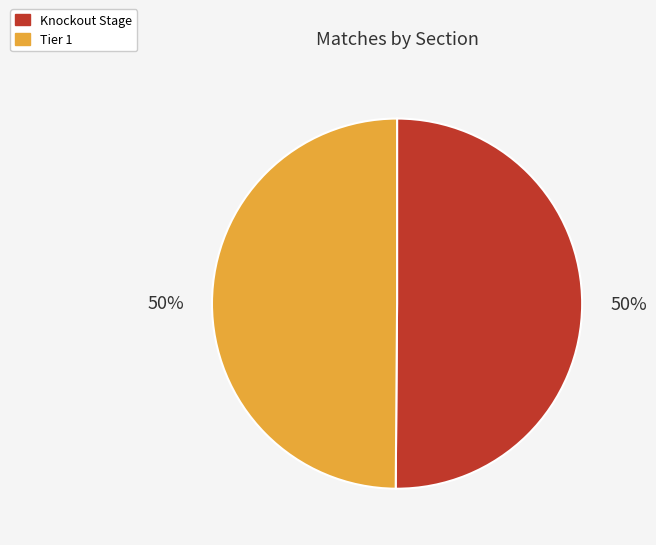

Combined, do Tier 1 and Knockout Stage account for over 50%?

Yes